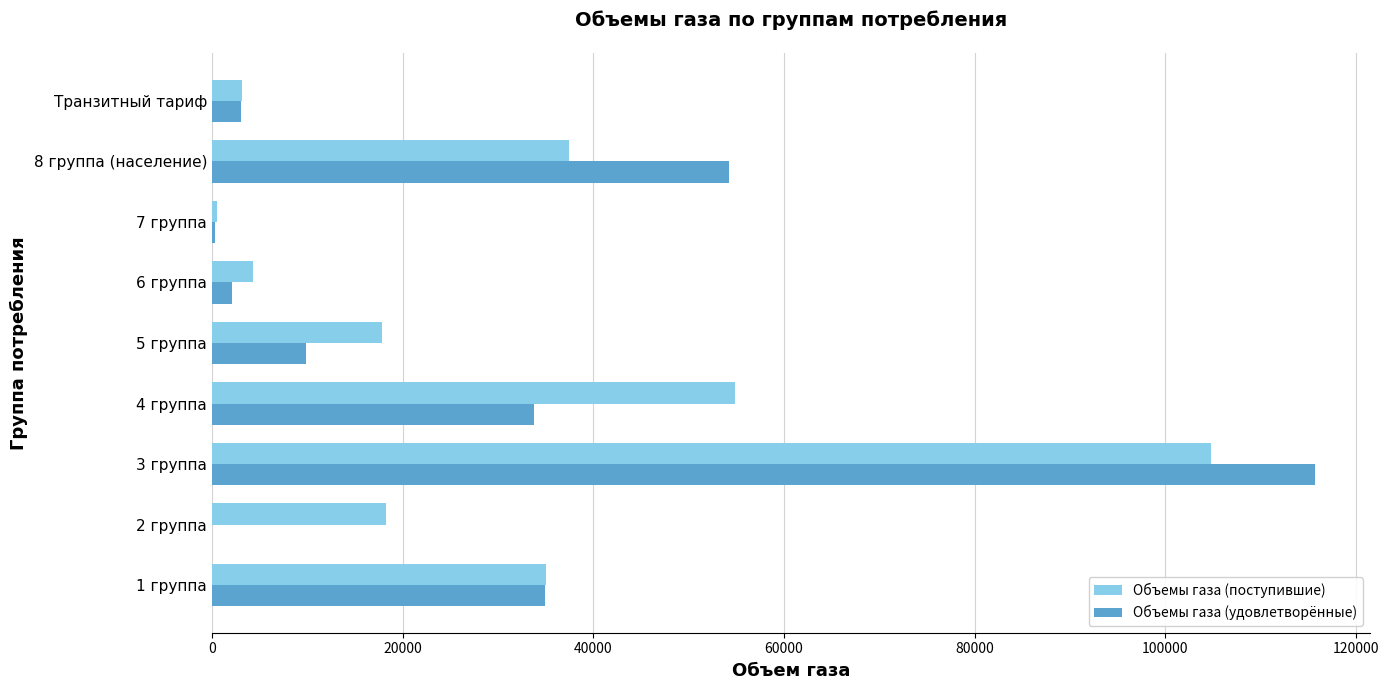

What are all the series names shown in the legend?

Объемы газа (поступившие), Объемы газа (удовлетворённые)